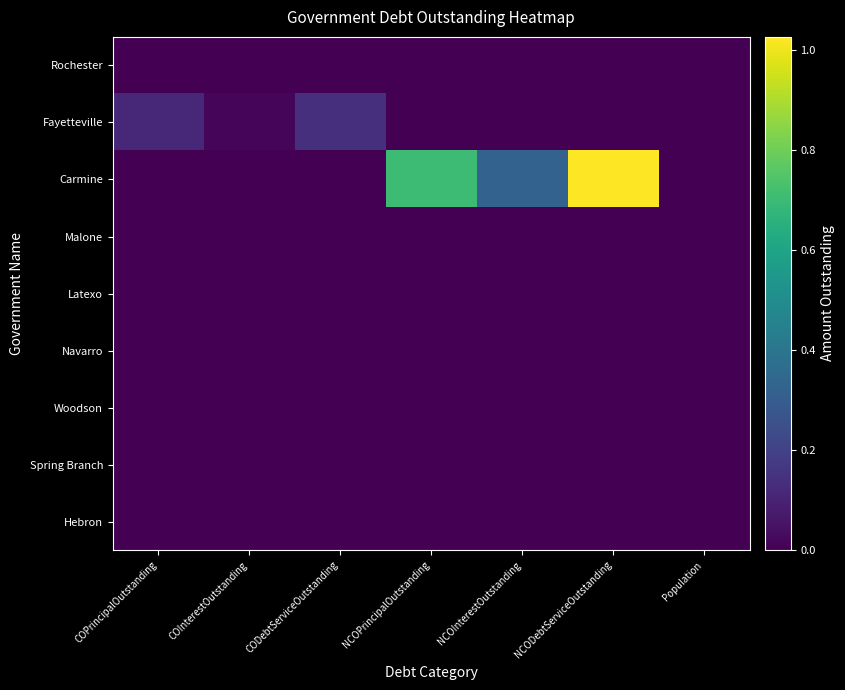

What is the spread (max minus min) of values at COInterestOutstanding?

17323.0